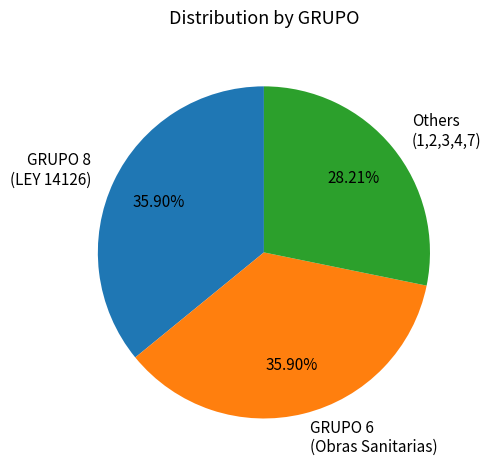

Is there any slice that represents more than half of the pie?

No